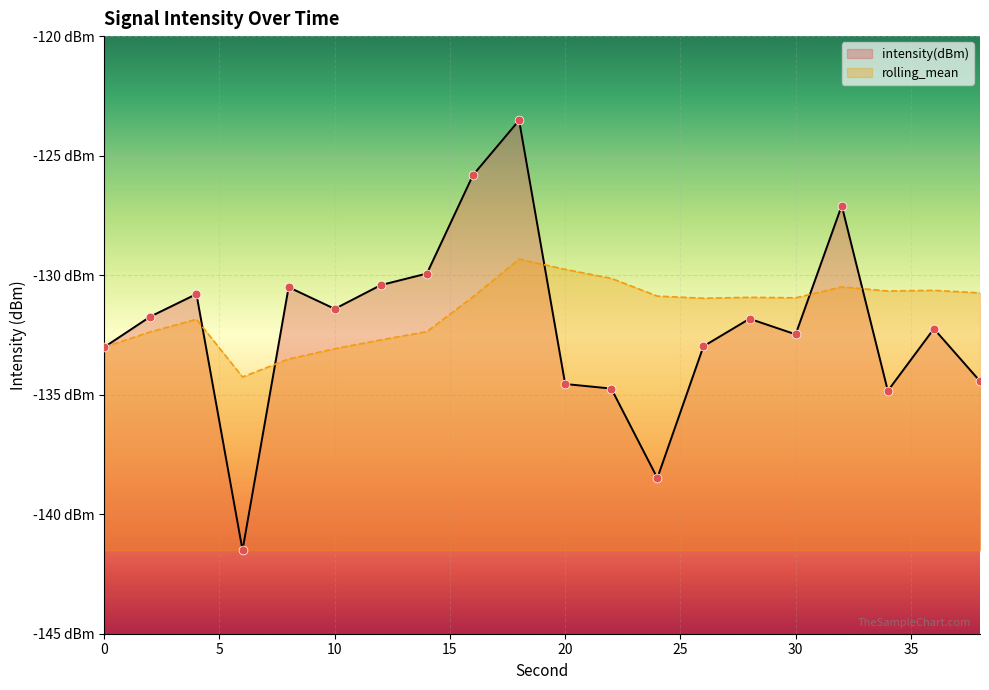

At how many categories does at least one series exceed -130?

5